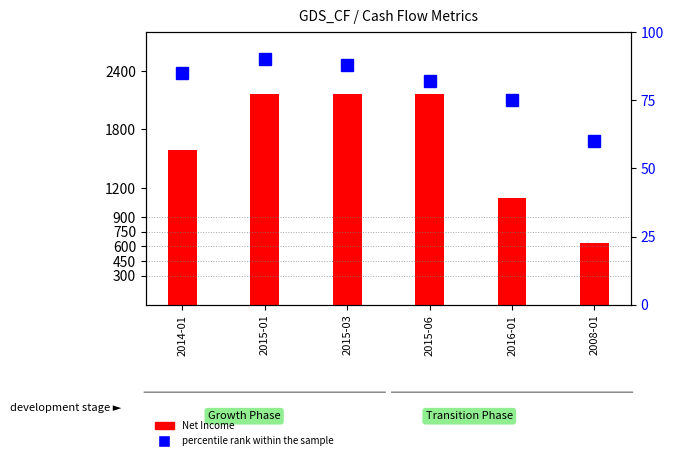

How many groups of bars are there?

6